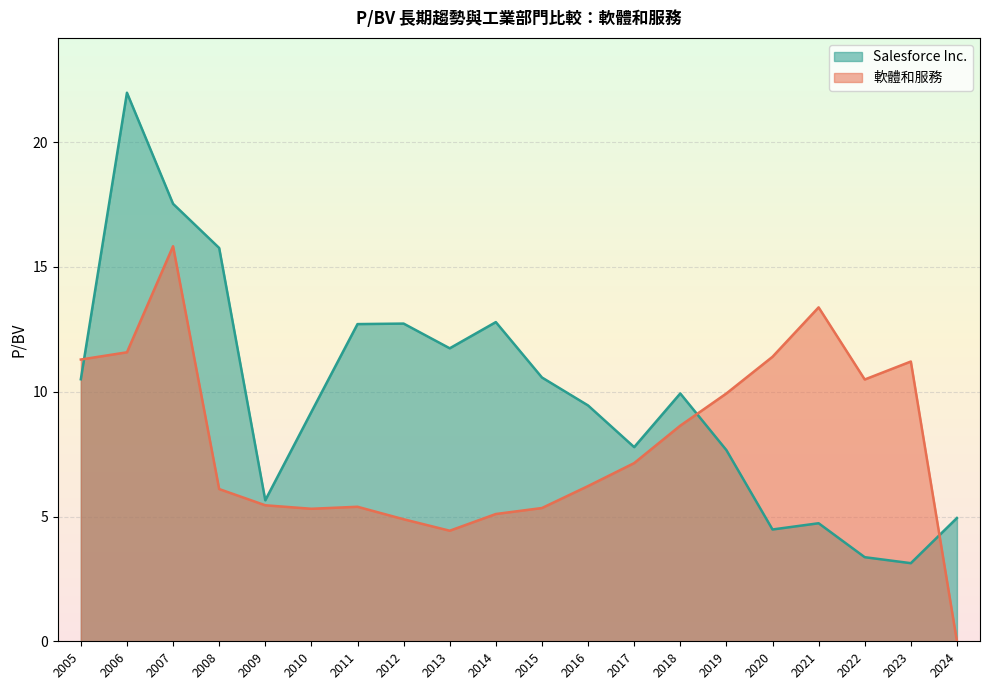

List the series in order of their overall mean, highest first.

Salesforce Inc., 軟體和服務